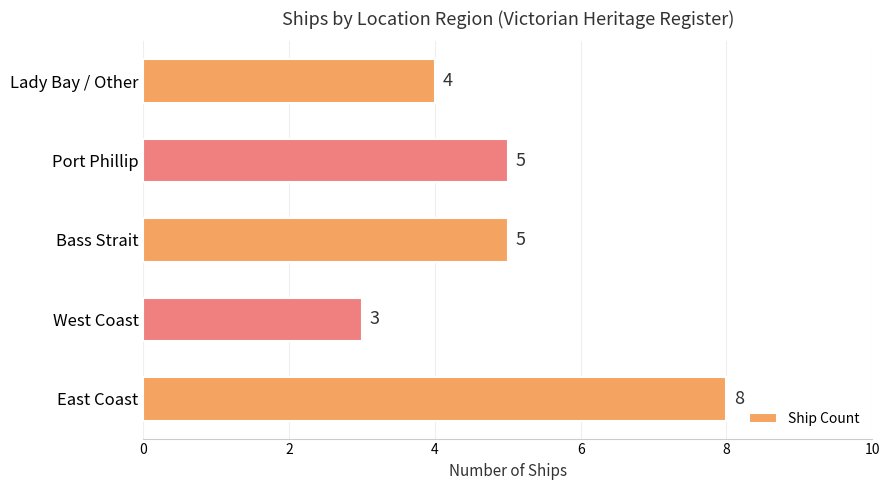

Reading bottom to top, list all the values displayed in this chart.

East Coast=8	West Coast=3	Bass Strait=5	Port Phillip=5	Lady Bay / Other=4